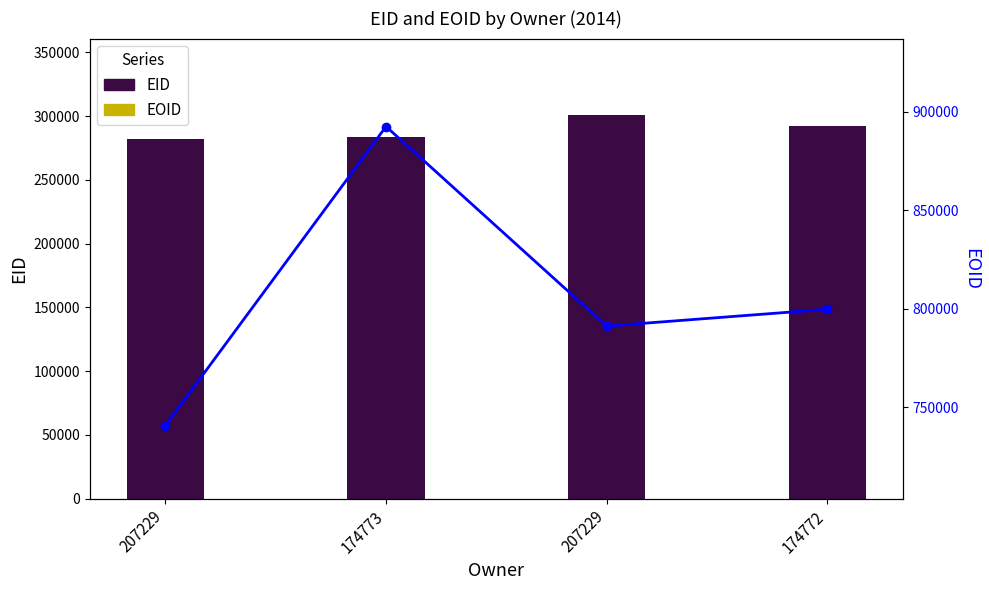

Which series has the largest total across all categories?

EOID